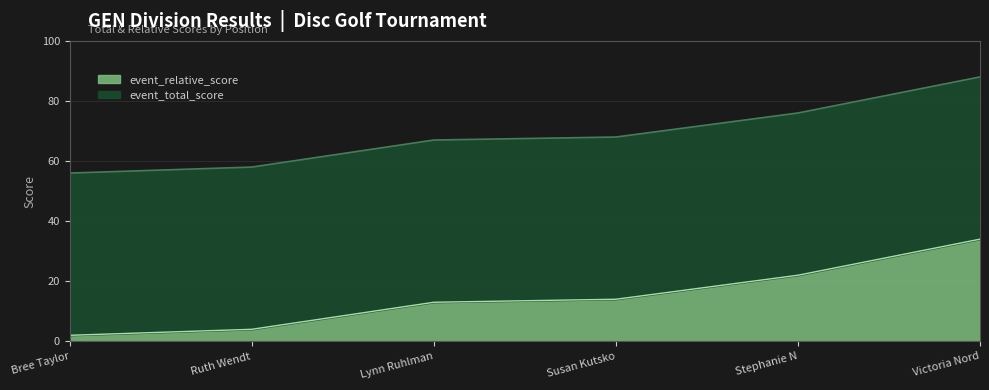

How many series are shown in this chart?

2